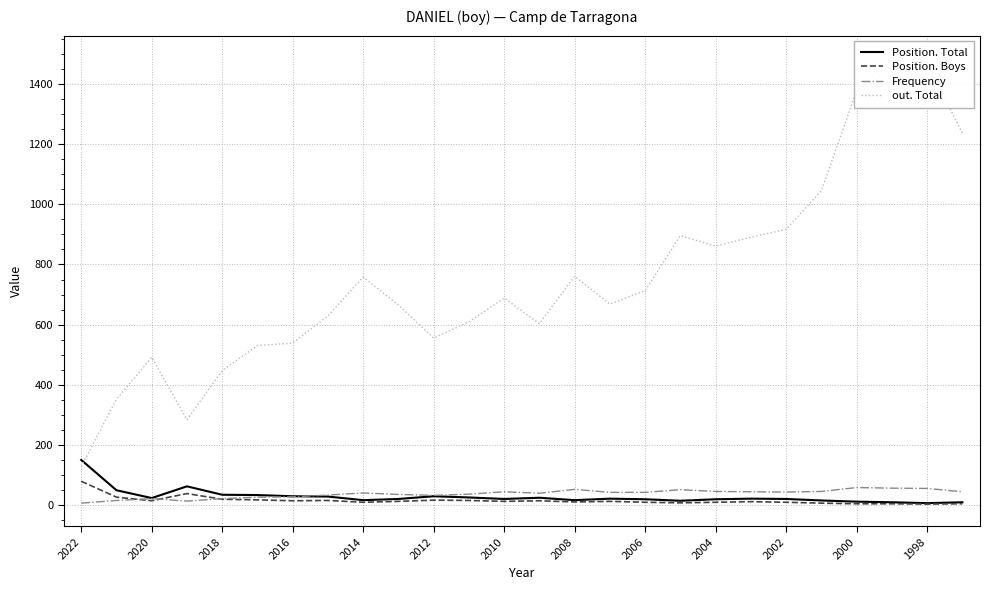

At how many categories does at least one series exceed 918?

5